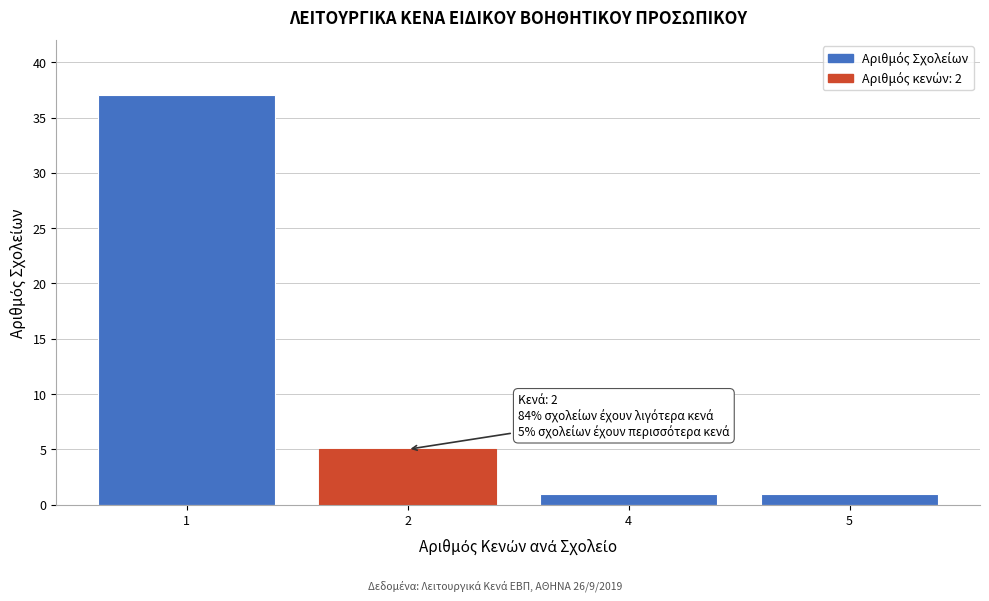

Reading right to left, extract all data points from this chart.

1	1	5	37